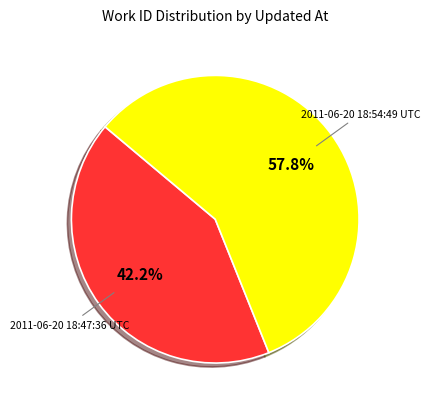

What is the ratio of the value at 2011-06-20 18:54:49 UTC to the value at 2011-06-20 18:47:36 UTC?

1.4